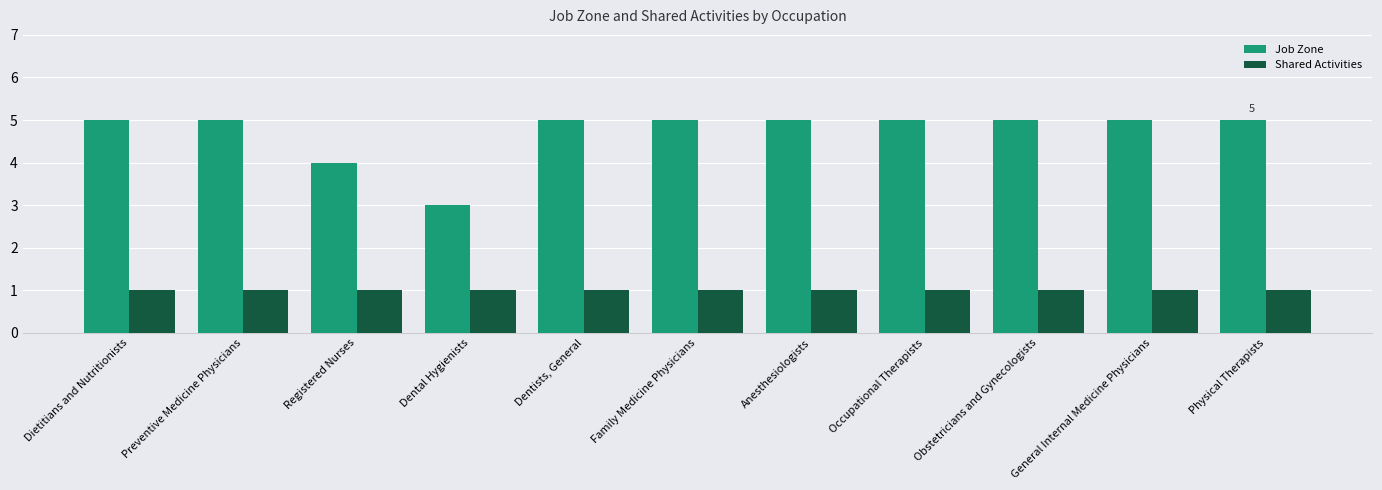

What is the difference between the highest and lowest values at Occupational Therapists?

4